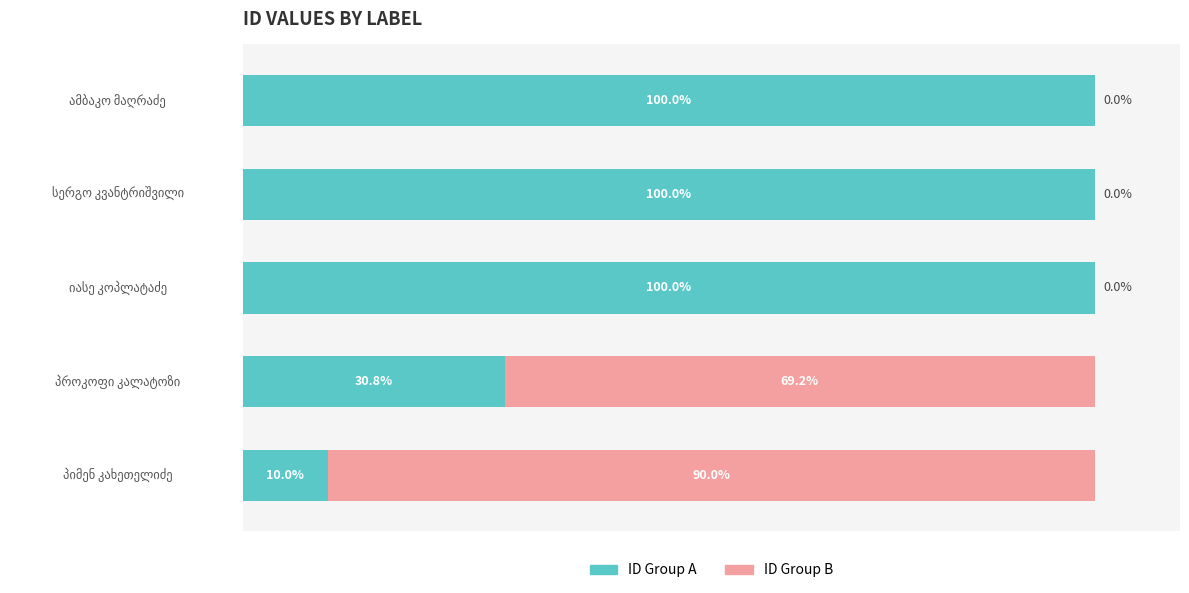

What are all the series names shown in the legend?

ID Group A, ID Group B